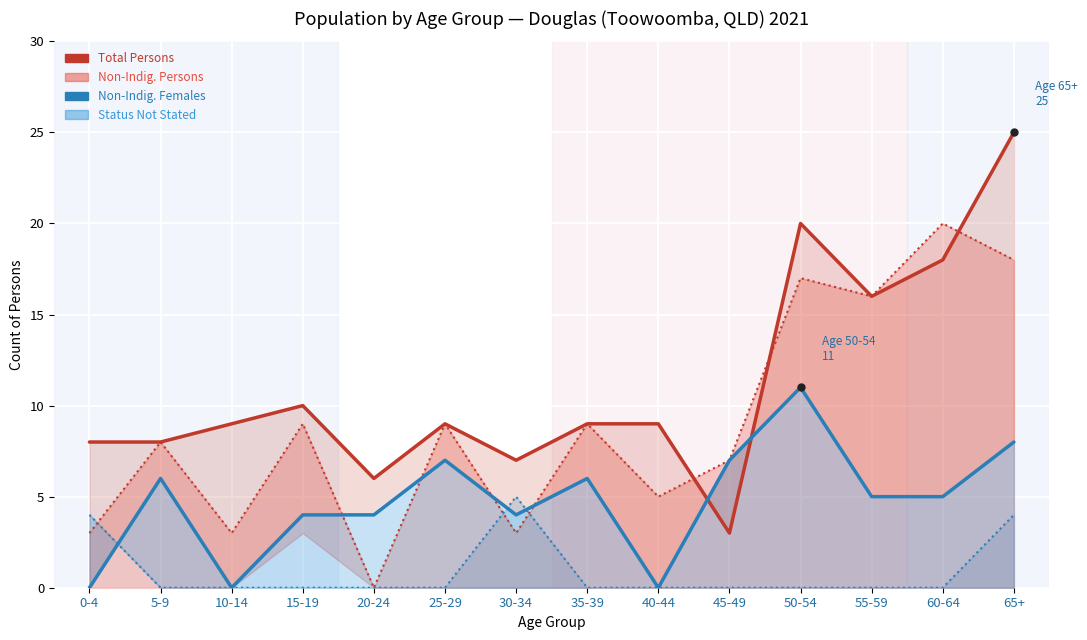

What is the label of the 7th point from the left?

30-34